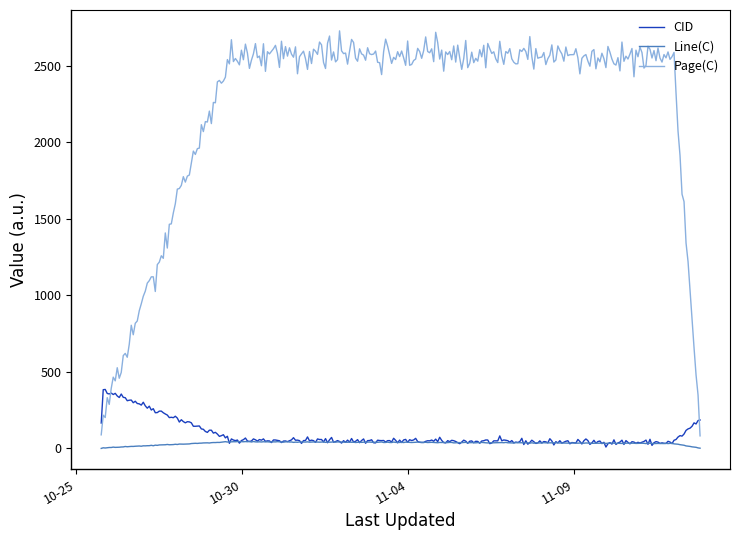

True or false: Page(C) and Line(C) intersect in this chart.

False